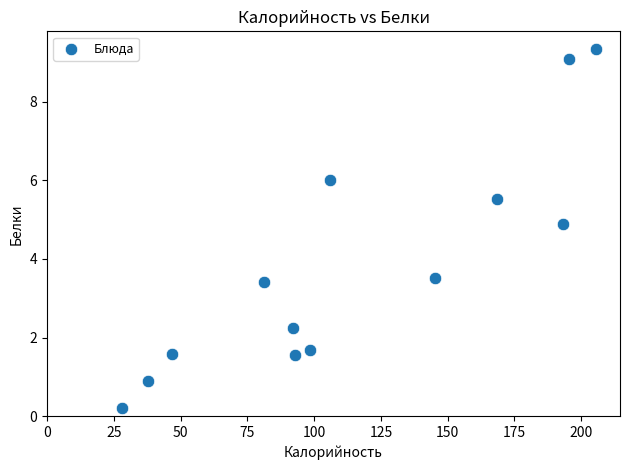

What Y value in the scatter plot is closest to 4?

3.5